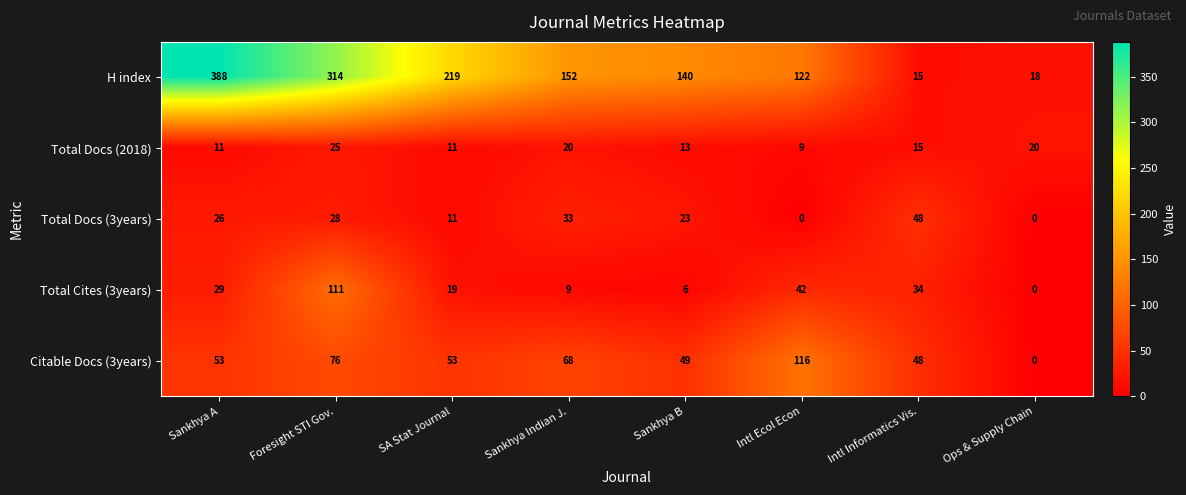

What is the spread (max minus min) of values at Foresight STI Gov.?

289